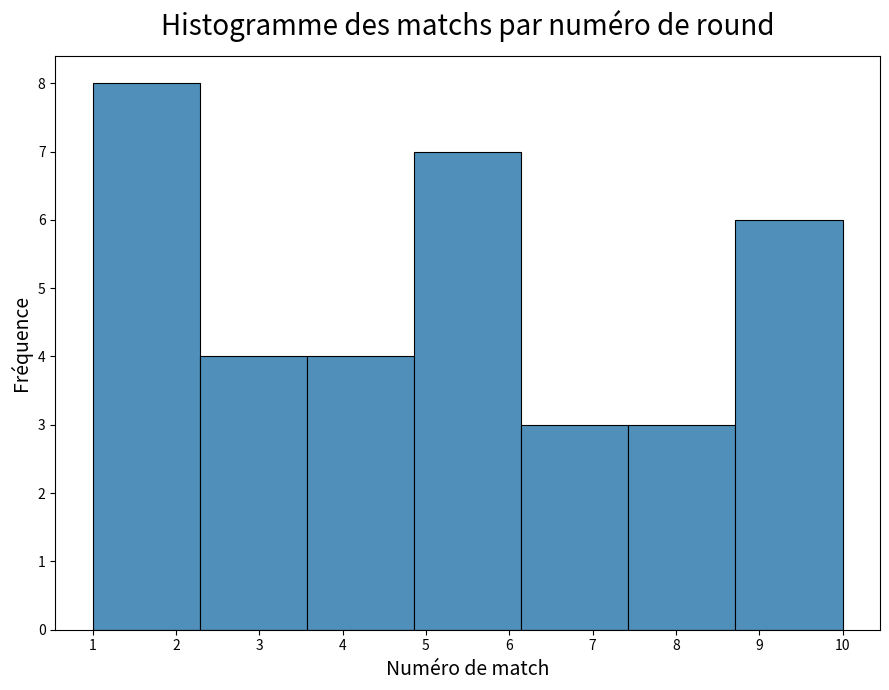

Reading left to right, transcribe this chart: for each bar, give the range it covers on the x-axis and its height. Neither the bar edges nor the heights are printed on the chart, so give them approximately, as read against the axes.

1.0 to 2.3: 8
2.3 to 3.6: 4
3.6 to 4.9: 4
4.9 to 6.1: 7
6.1 to 7.4: 3
7.4 to 8.7: 3
8.7 to 10.0: 6